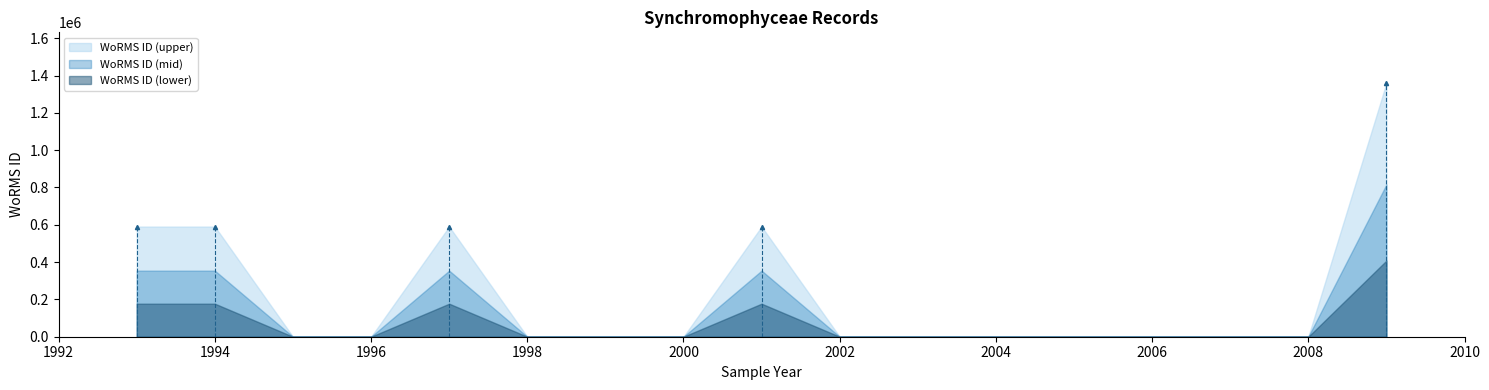

What is the change in value from 1994 to 2009?

+769334